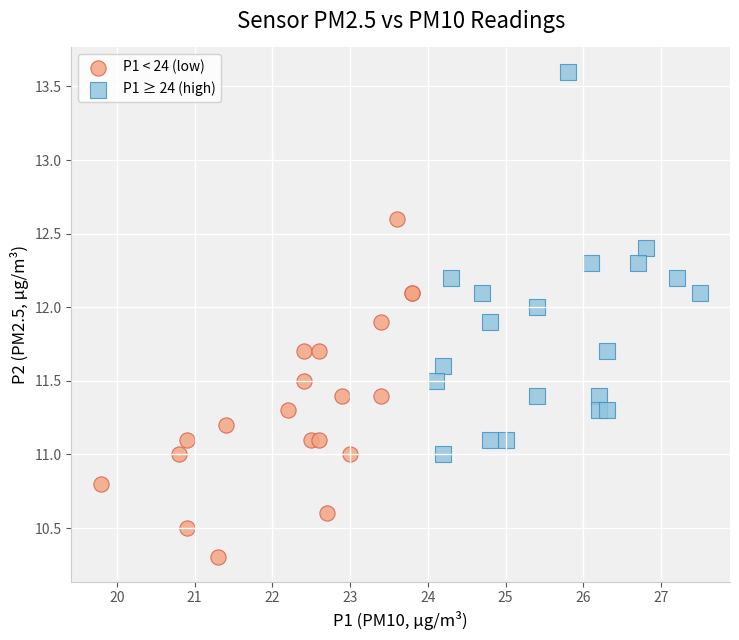

Which series reaches the maximum Y coordinate?

P1 ≥ 24 (high)